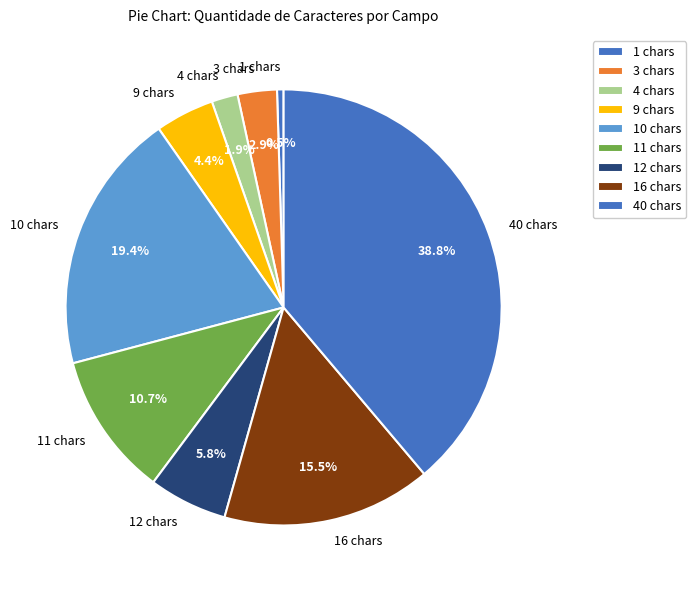

Combined, do 40 chars and 3 chars account for over 50%?

No